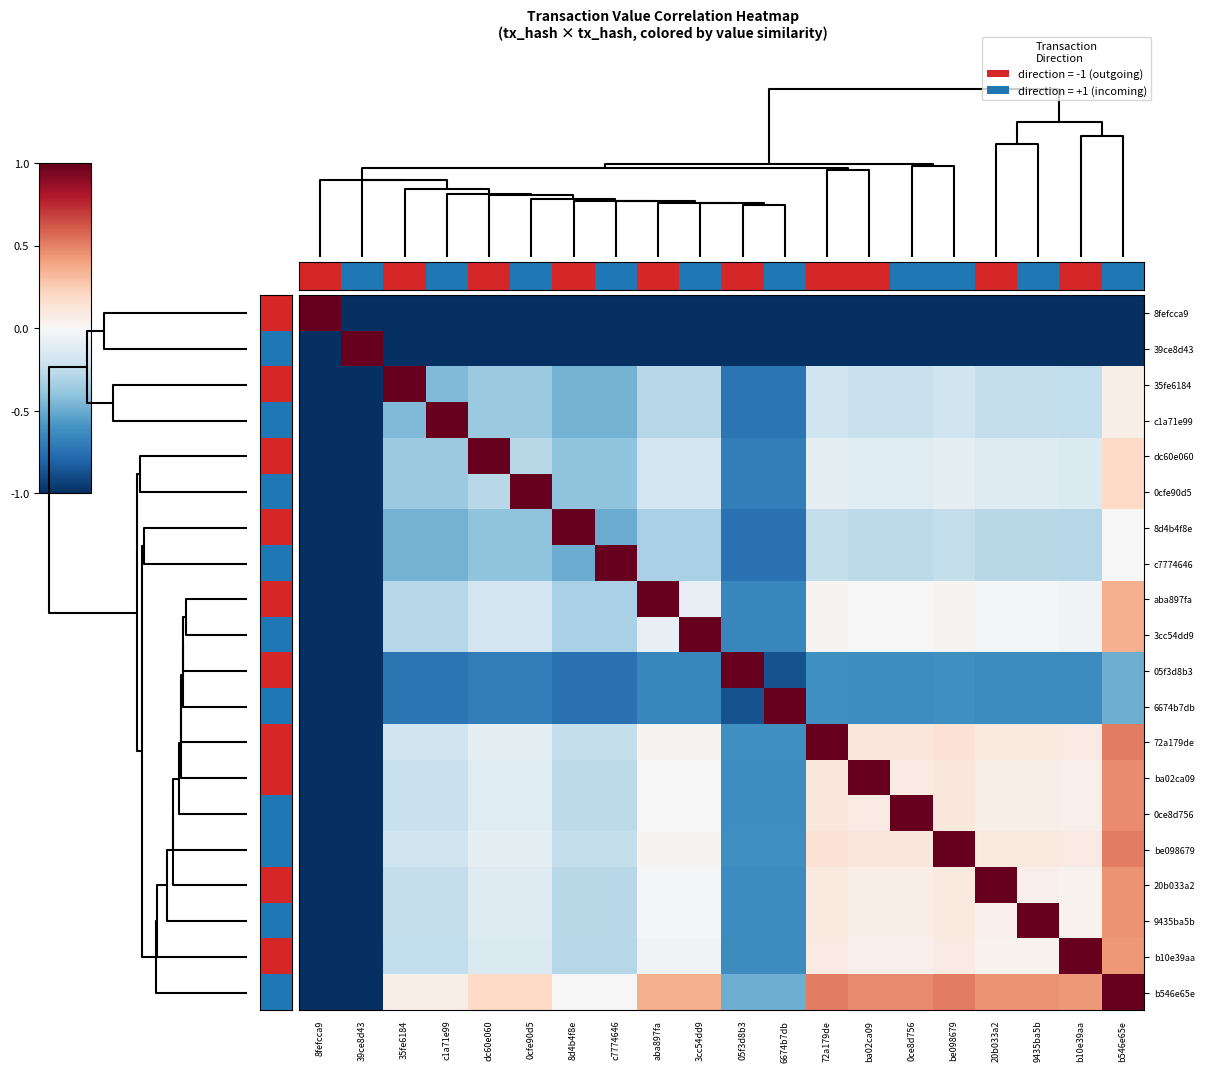

What is the spread (max minus min) of values at c7774646?

2.0